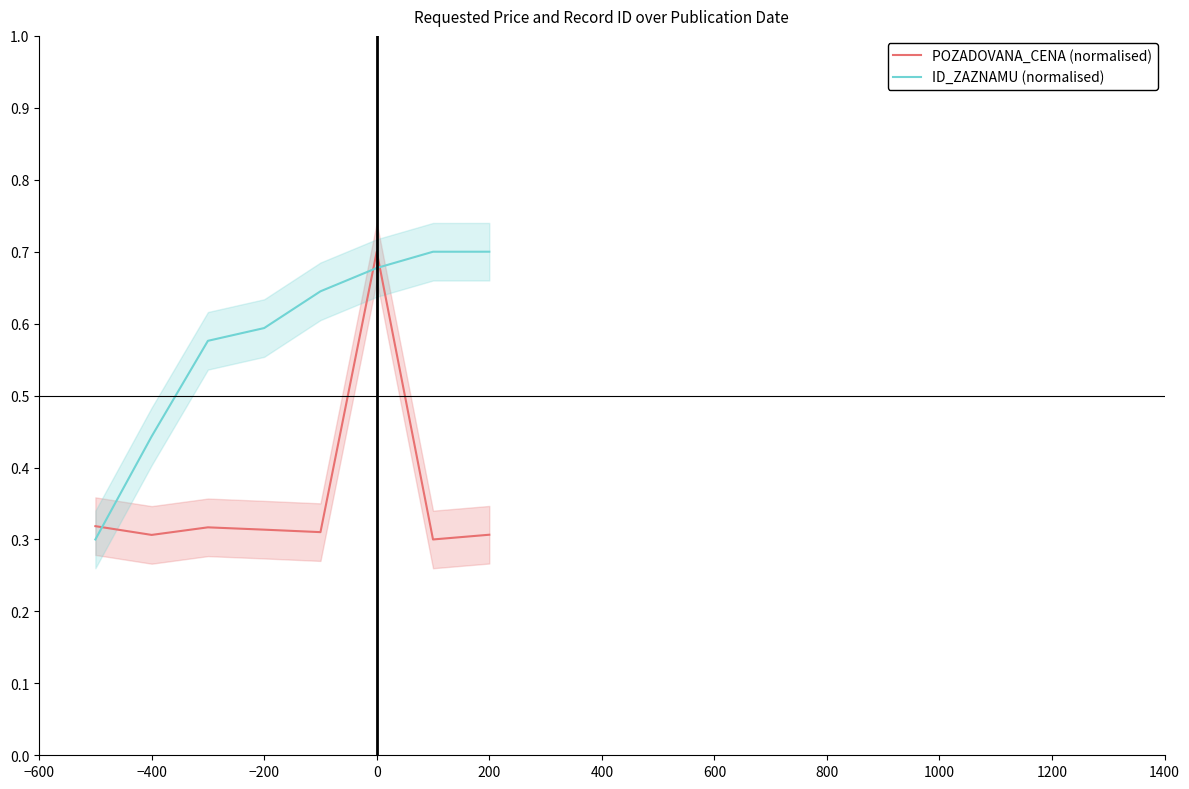

True or false: ID_ZAZNAMU (normalised) and POZADOVANA_CENA (normalised) intersect in this chart.

True